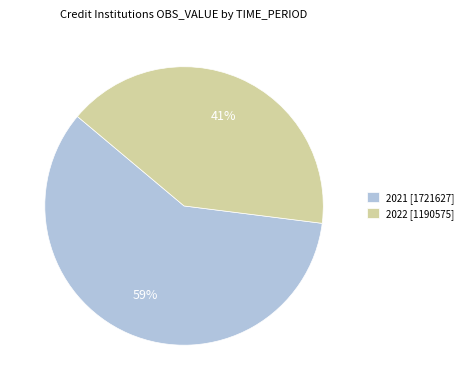

What is the ratio of the value at 2021 [1721627] to the value at 2022 [1190575]?

1.4